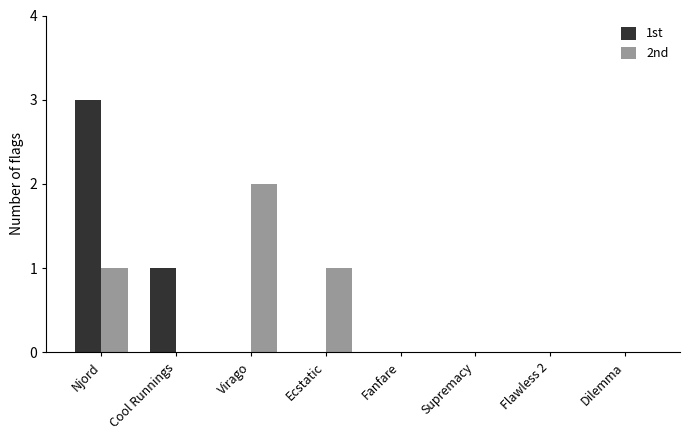

Does the chart contain stacked bars?

No